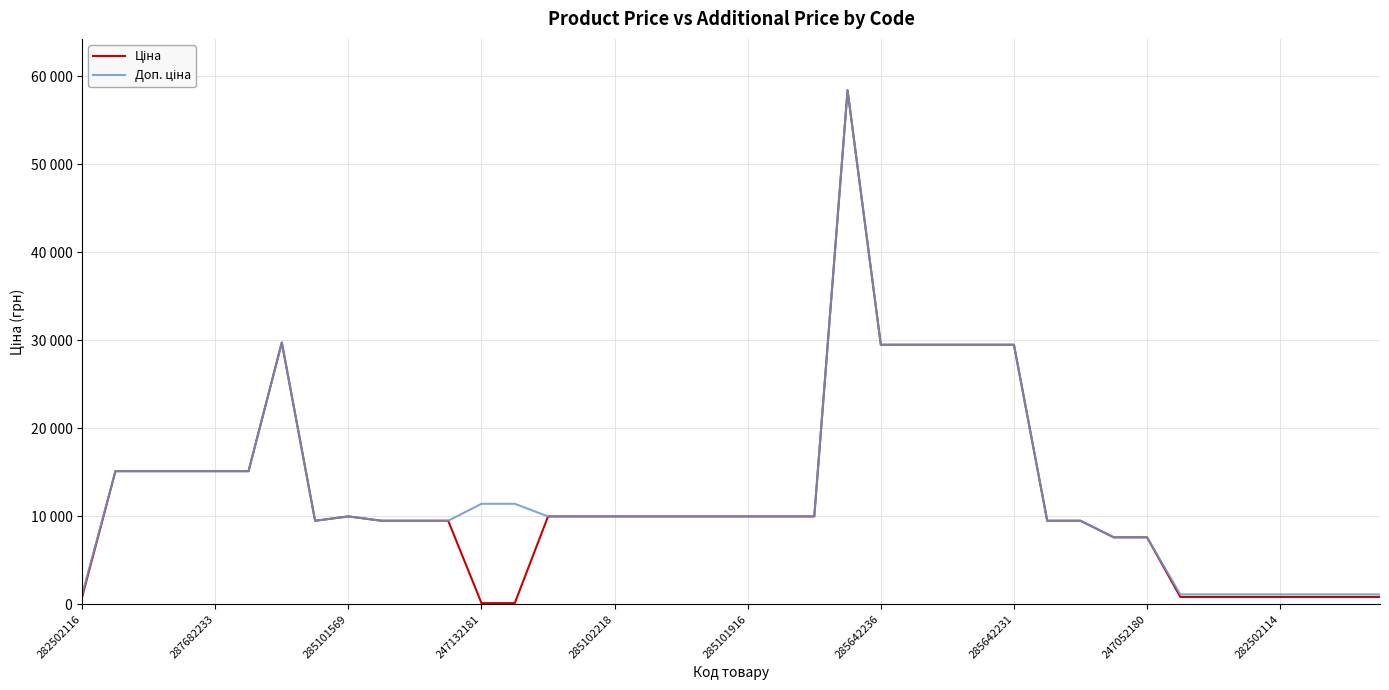

True or false: Ціна and Доп. ціна cross at least once.

False